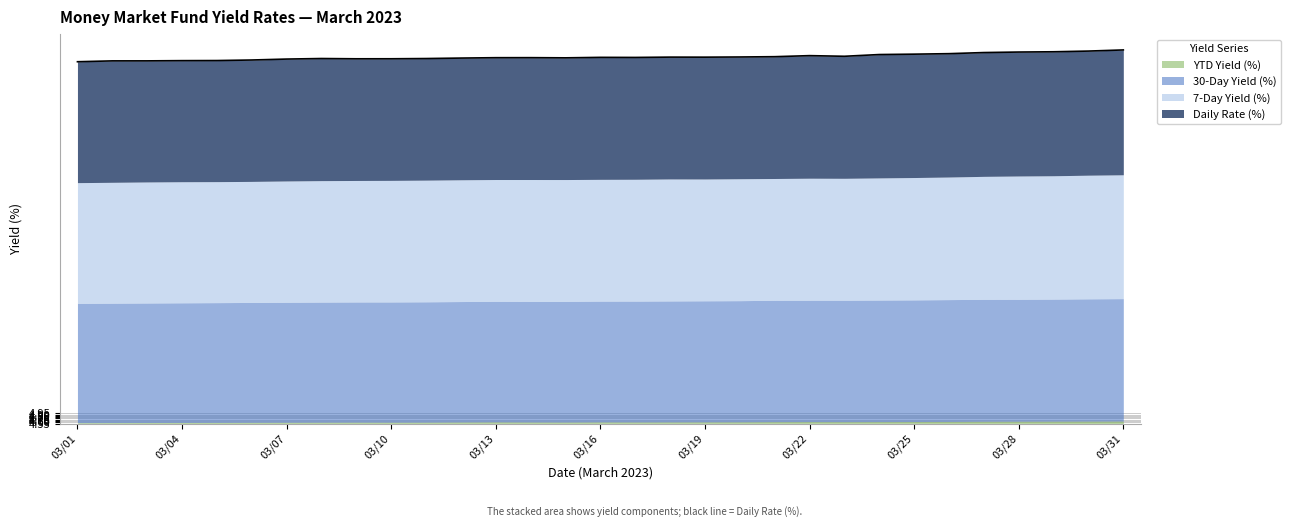

The value of 30-Day Yield (%) at 03/01 is 2.9. True or false?

False